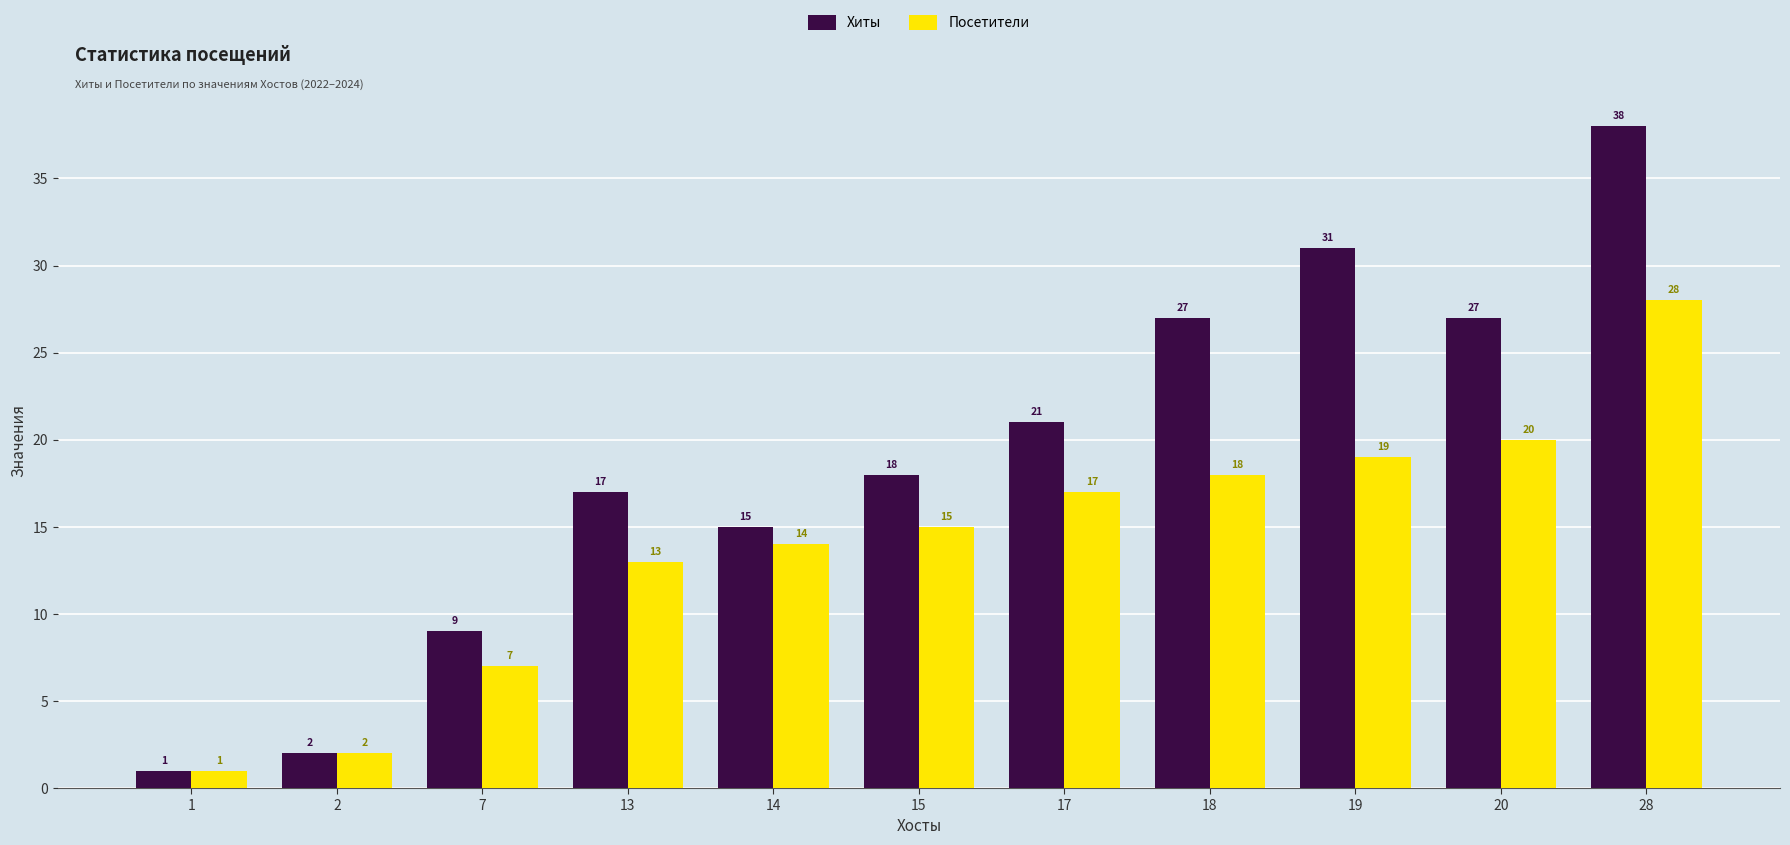

Rank the series by their maximum value, from highest to lowest.

Хиты, Посетители